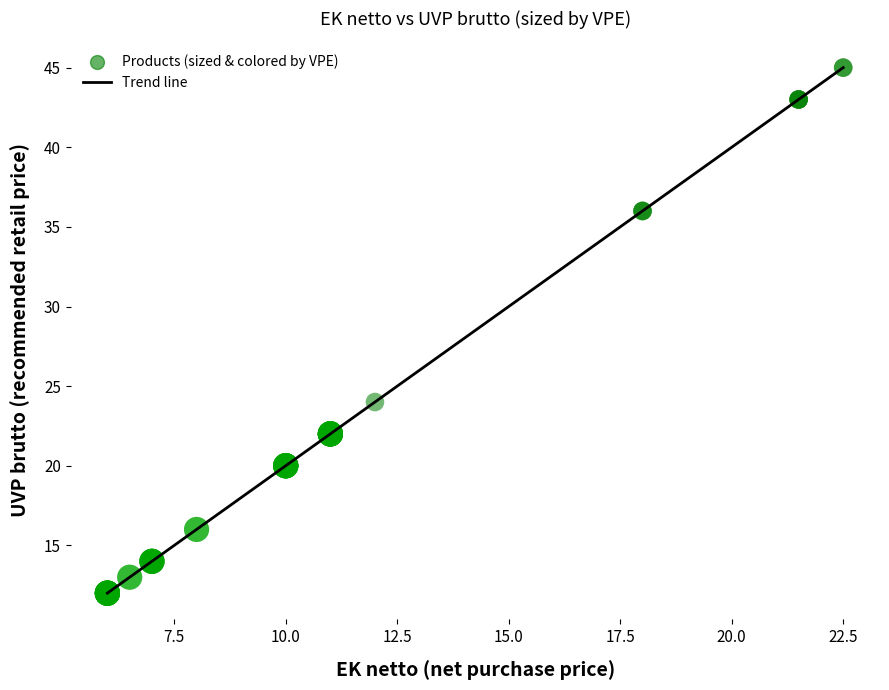

What is the greatest value displayed?

45.0